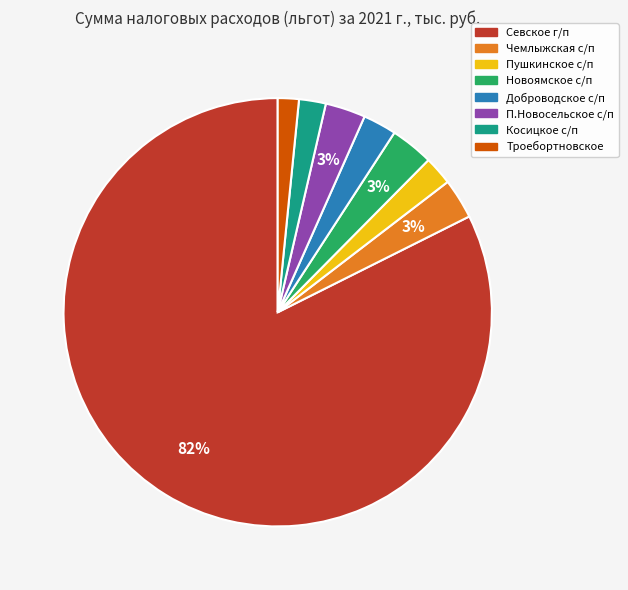

Which has a higher value, Севское г/п or Новоямское с/п?

Севское г/п